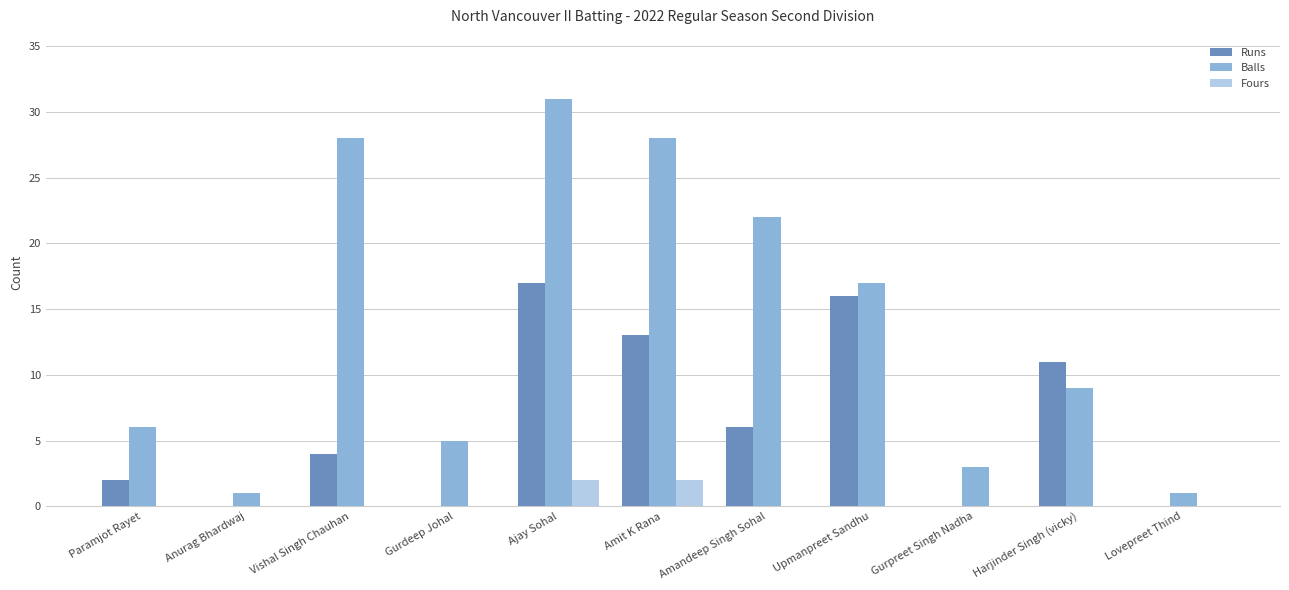

Where does the Balls series first go above 9?

Vishal Singh Chauhan